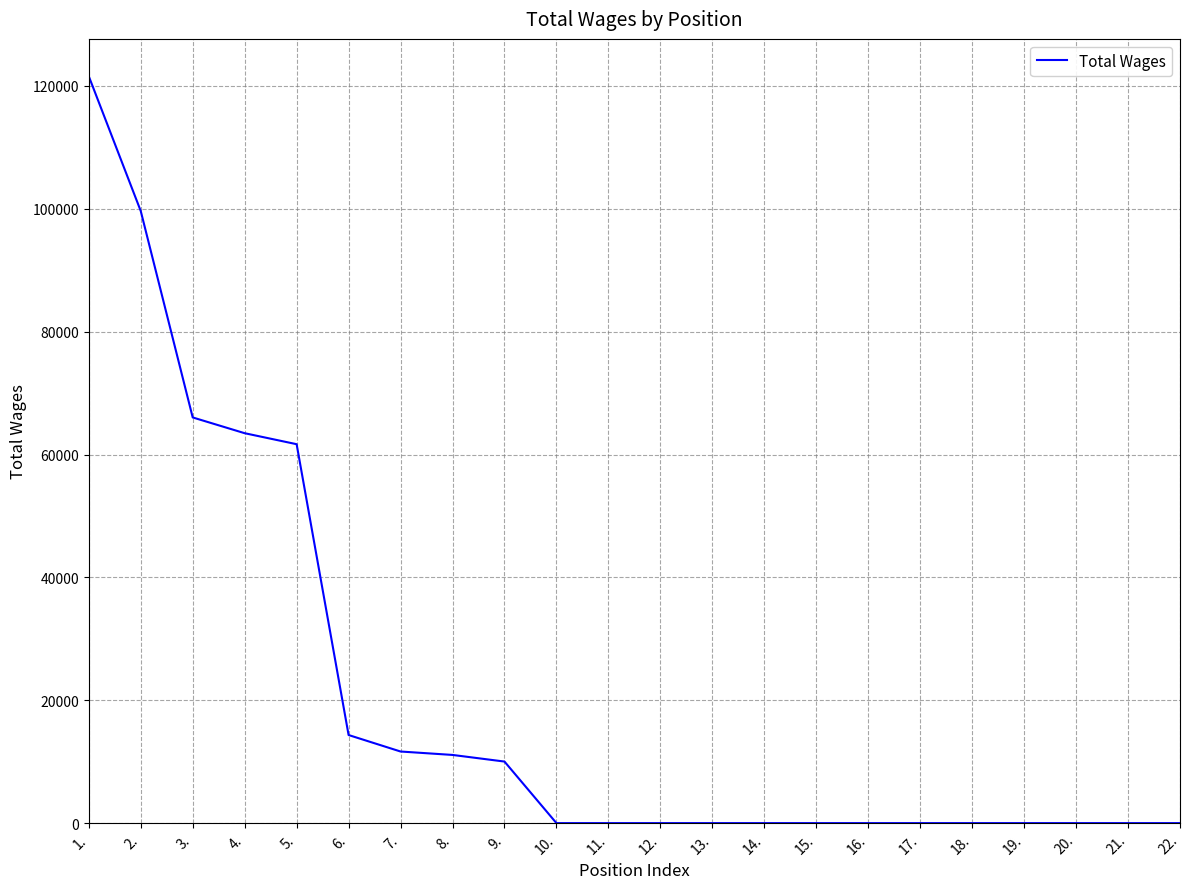

What is the average value?

20889